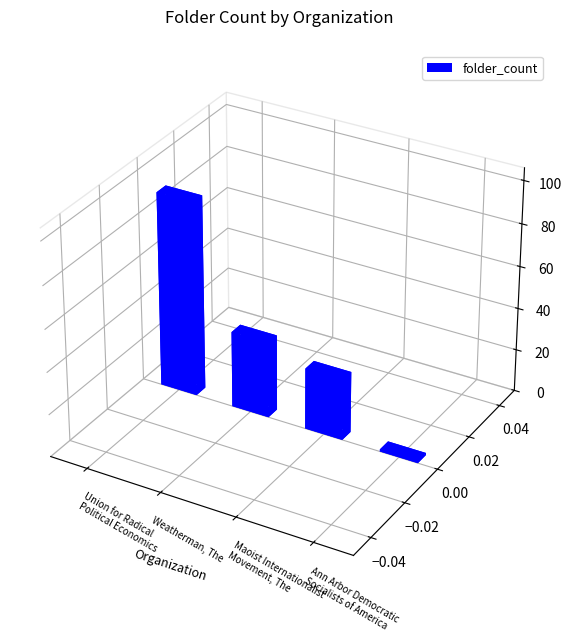

Reading right to left, extract all data points from this chart.

Ann Arbor Democratic
Socialists of America=1	Maoist Internationalist
Movement, The=29	Weatherman, The=36	Union for Radical
Political Economics=92